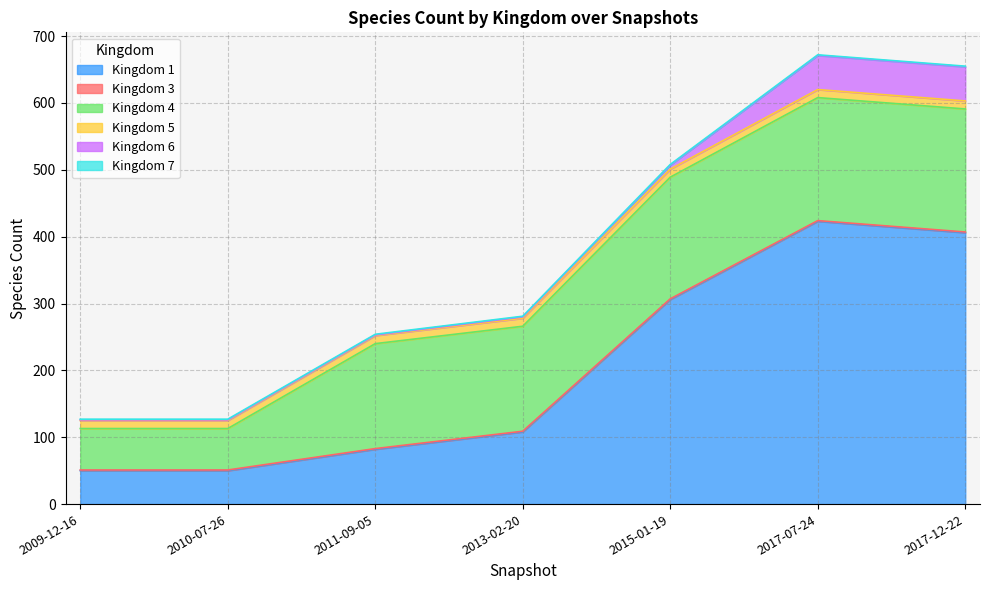

Where does the 4 series first go above 157?

2015-01-19